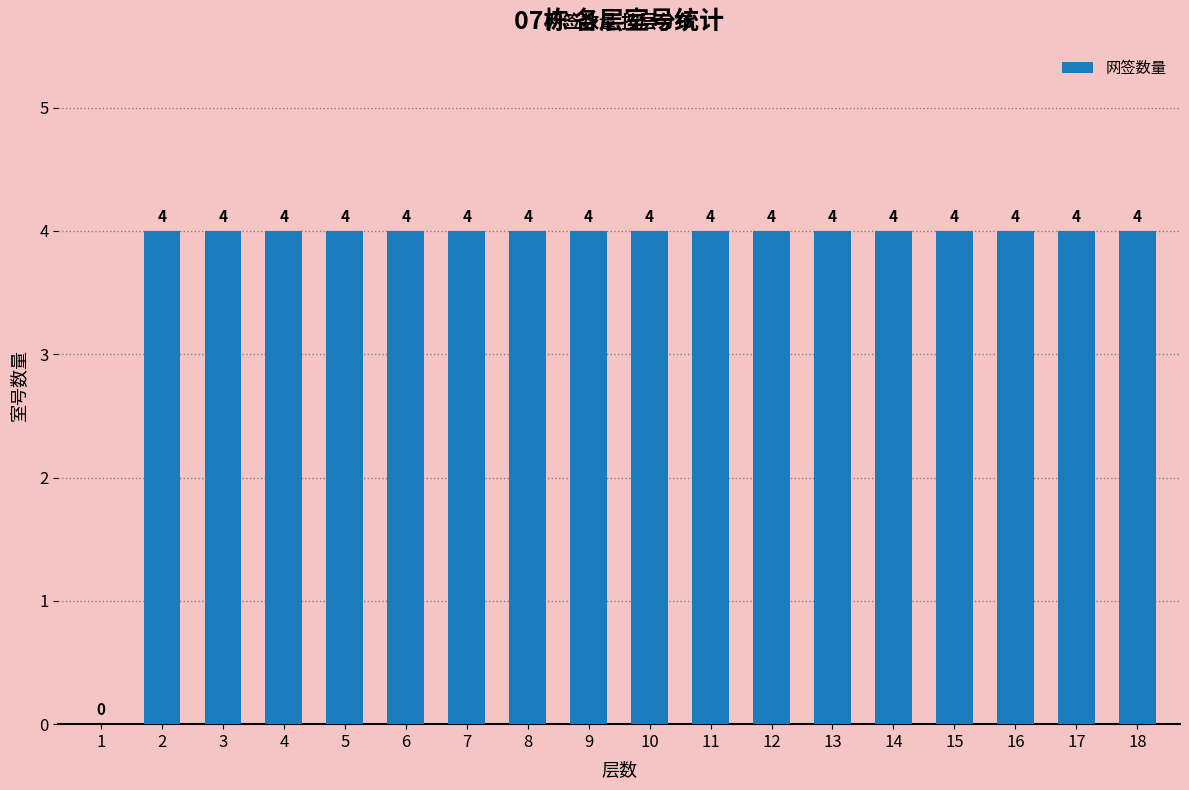

How many values are between 4 and 5?

17